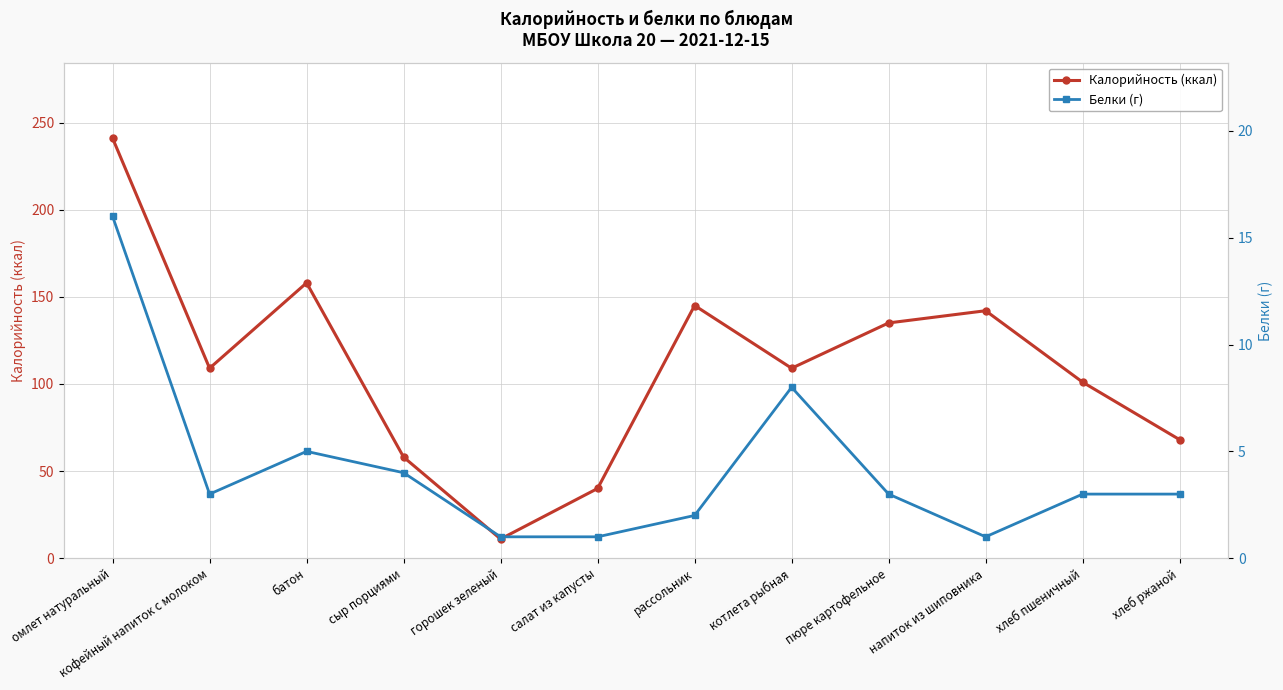

List the labels in order of Белки (г) value, largest first.

омлет натуральный, котлета рыбная, батон, сыр порциями, кофейный напиток с молоком, пюре картофельное, хлеб пшеничный, хлеб ржаной, рассольник, горошек зеленый, салат из капусты, напиток из шиповника